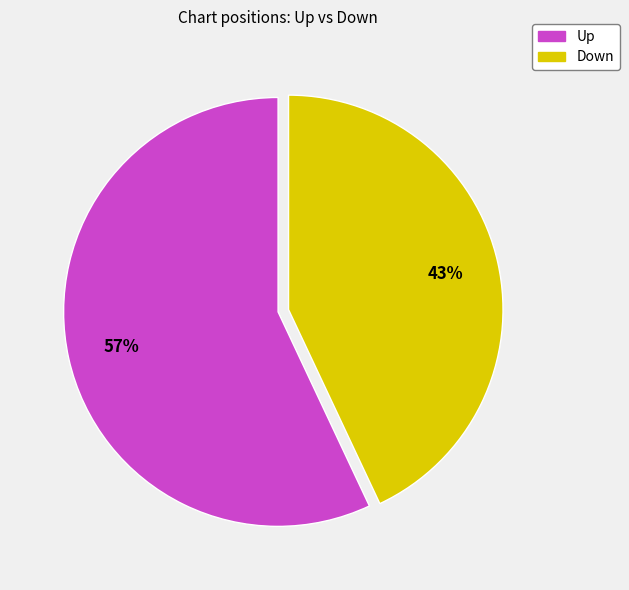

To the nearest percent, what is the average slice percentage?

50%